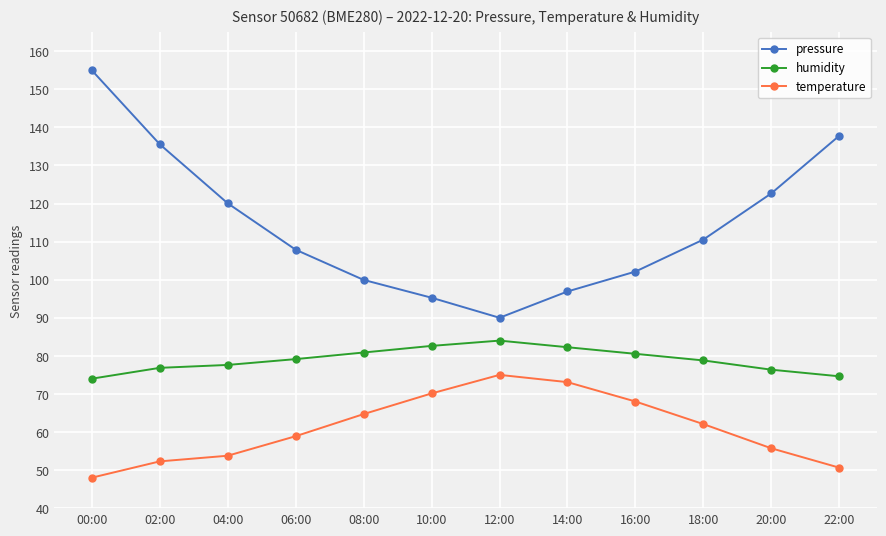

Count the number of data series in this chart.

3